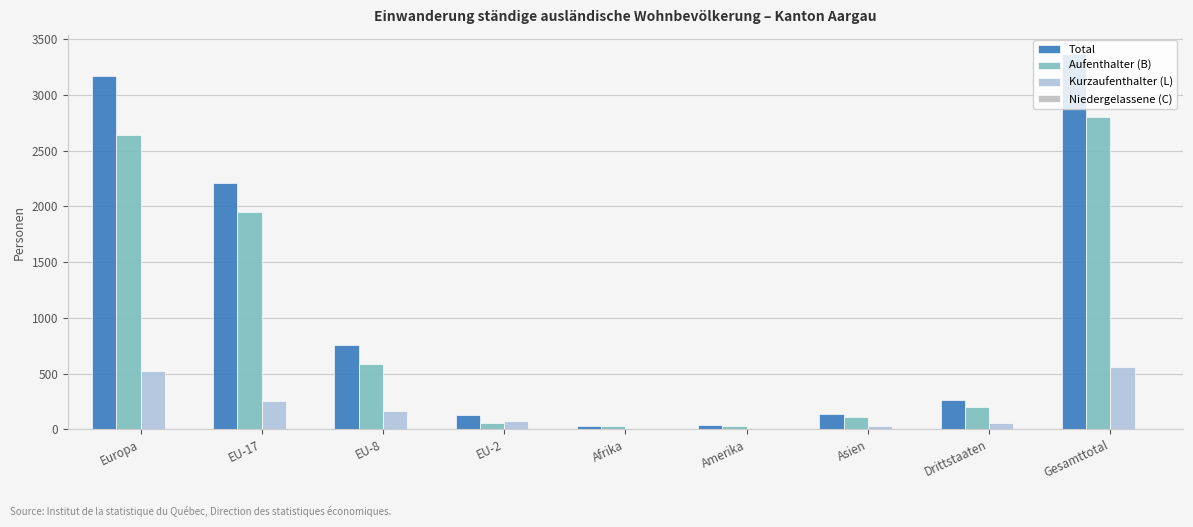

Is it true that Kurzaufenthalter (L) equals 110 at EU-2?

False